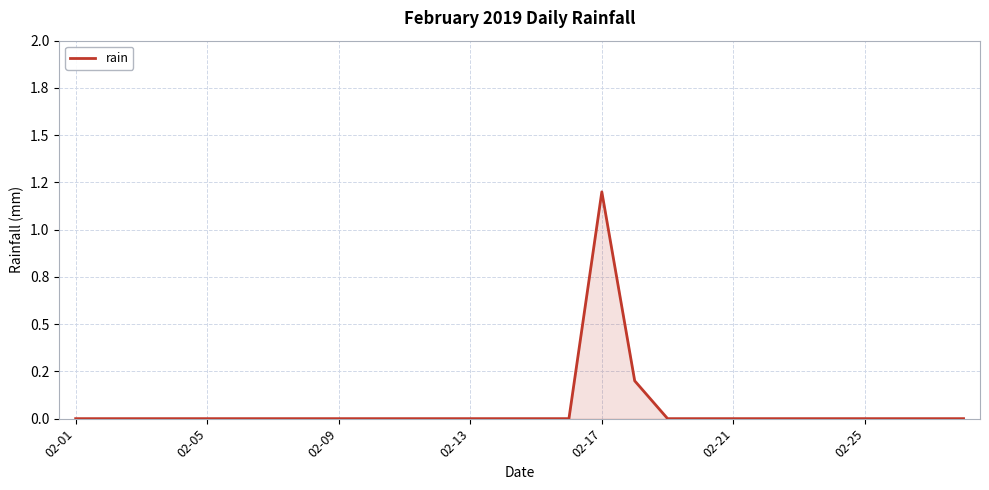

What is the sum of all values?

1.4